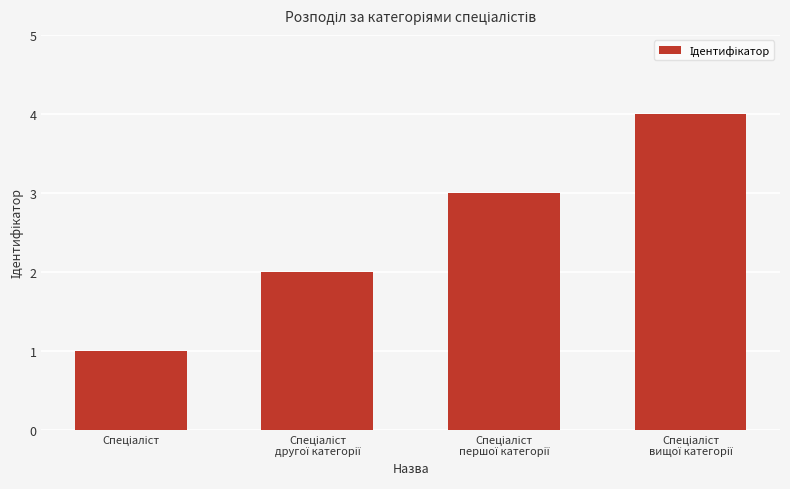

Reading left to right, extract all data points from this chart.

1	2	3	4